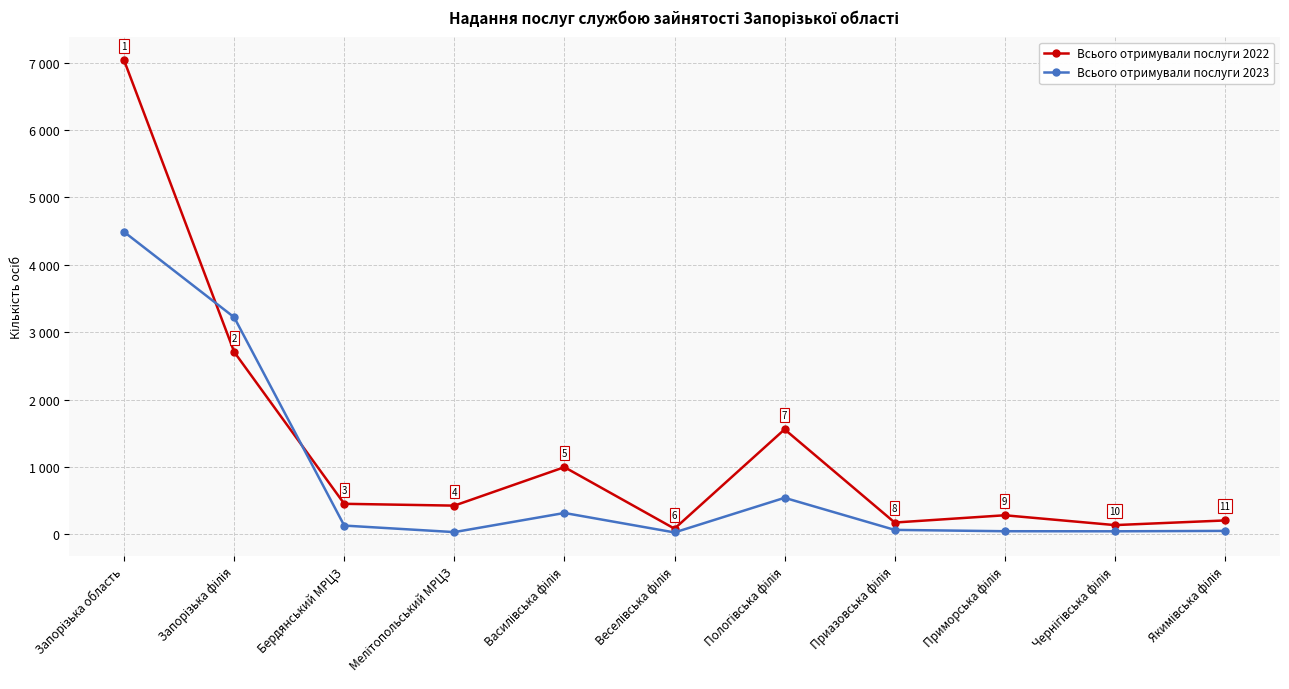

At how many categories does at least one series exceed 612?

4